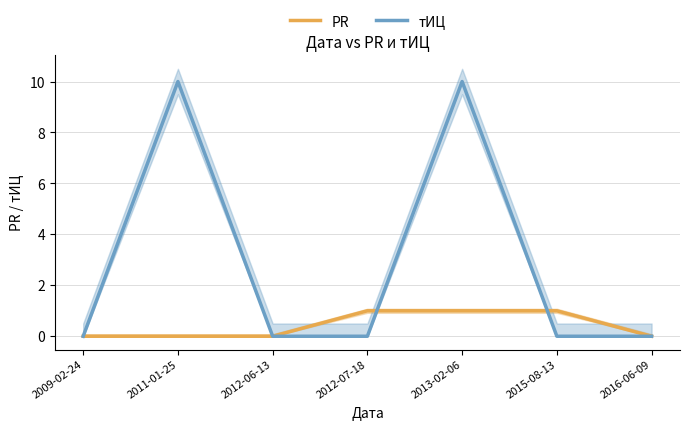

Which series changed the most between 2011-01-25 and 2013-02-06?

PR